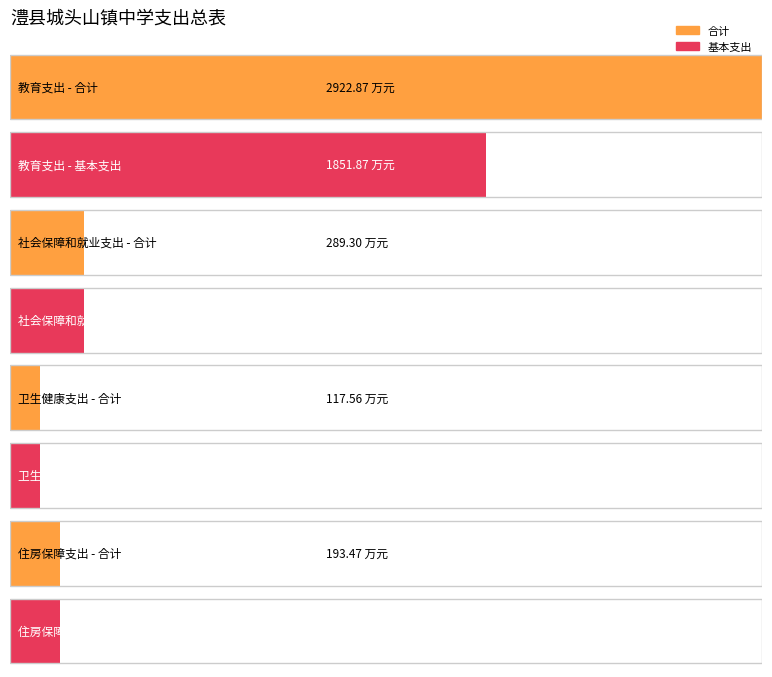

How many groups of bars are there?

4